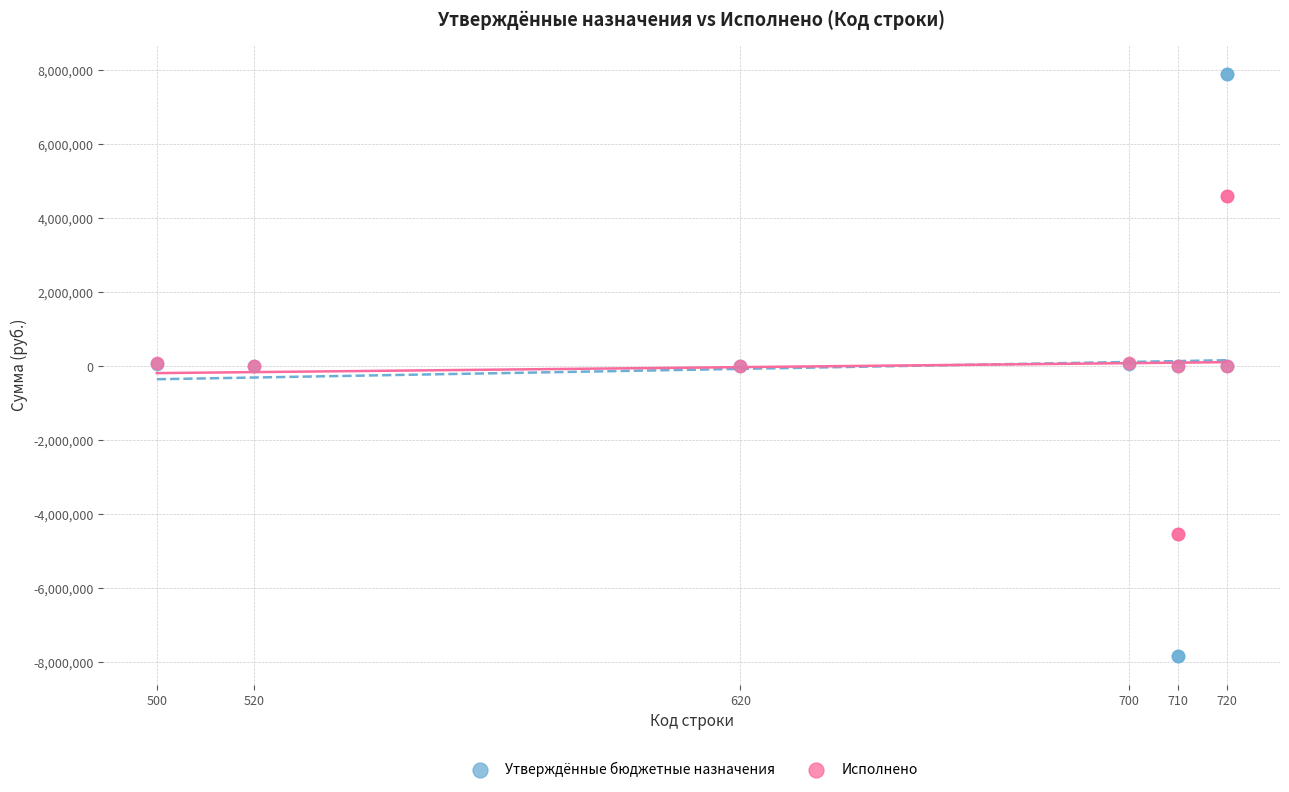

Which series has the widest spread of Y values?

Утверждённые бюджетные назначения